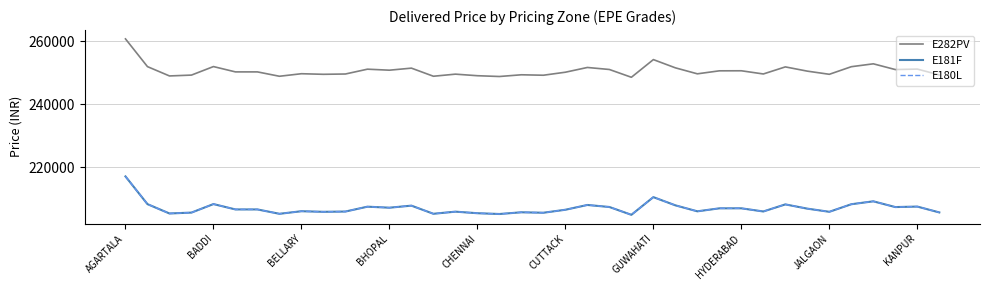

Is this an area chart (filled region under the line)?

No